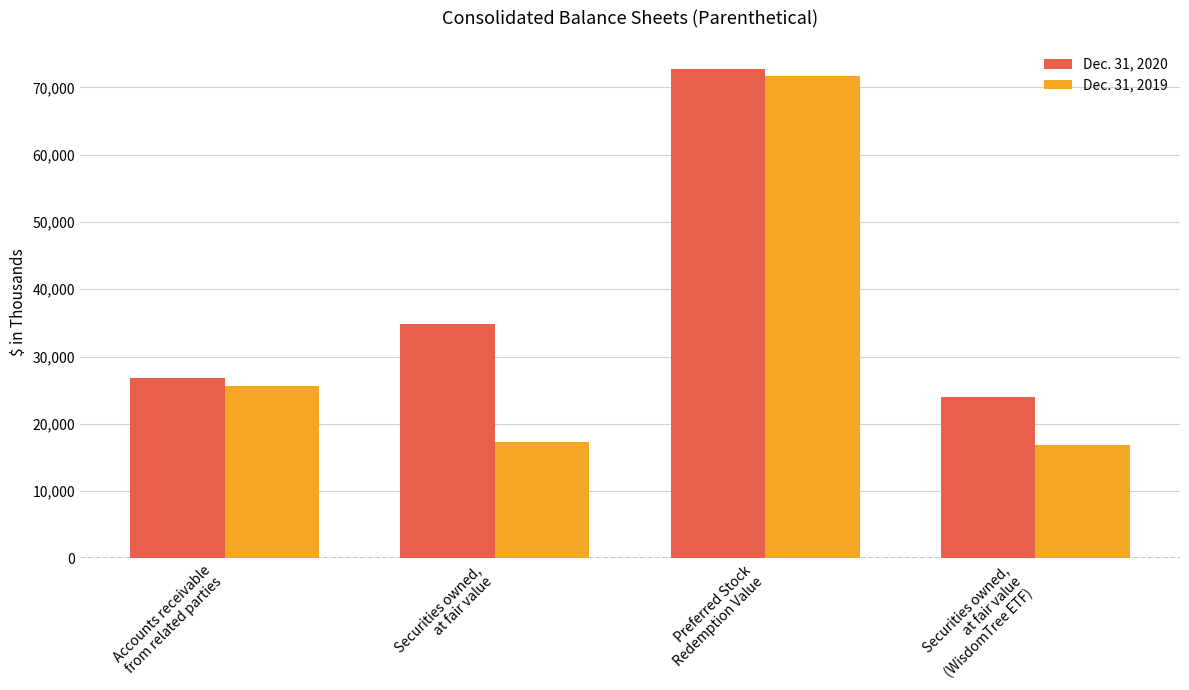

List the series in order of their overall mean, highest first.

Dec. 31, 2020, Dec. 31, 2019